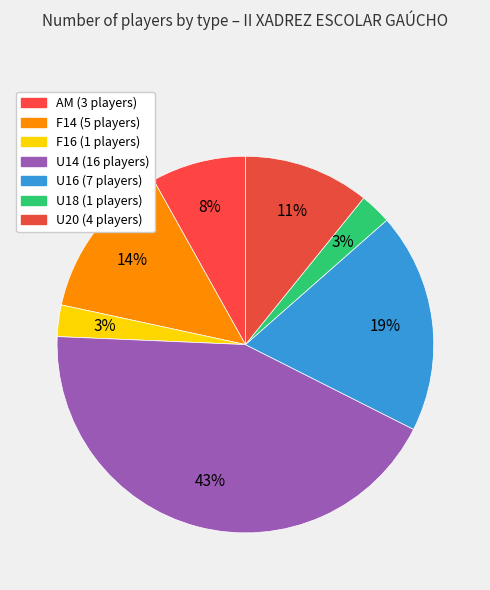

How many slices are in this pie chart?

7